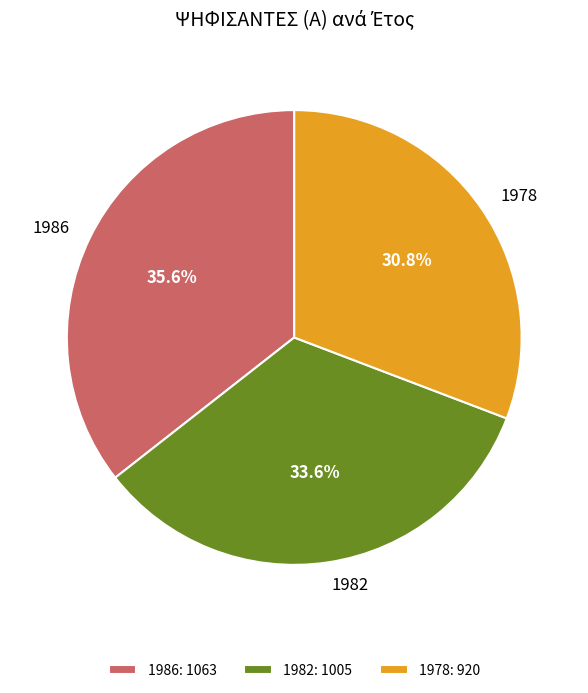

How many segments does this pie chart have?

3